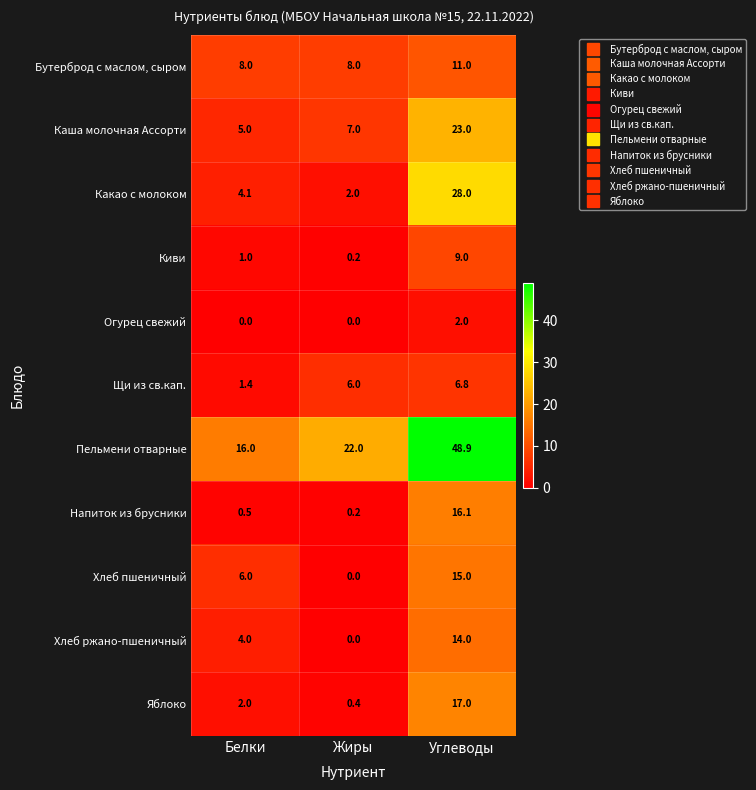

The value of Яблоко at Белки is 0.6. True or false?

False